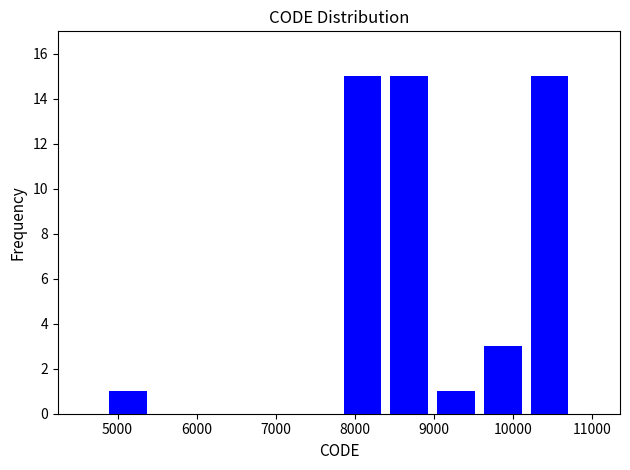

Reading left to right, list every bar in this chart as the range it spans on the x-axis followed by its height. Neither the bar edges nor the heights are printed on the chart, so give them approximately, as read against the axes.

4800 to 5400: 1
5400 to 6000: 0
6000 to 6600: 0
6600 to 7200: 0
7200 to 7800: 0
7800 to 8400: 15
8400 to 9000: 15
9000 to 9600: 1
9600 to 10200: 3
10200 to 10800: 15